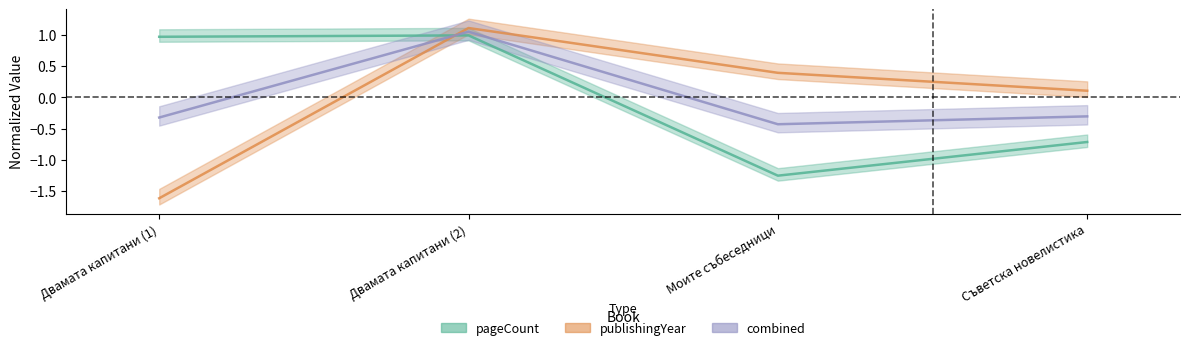

At how many categories does at least one series exceed 0?

4